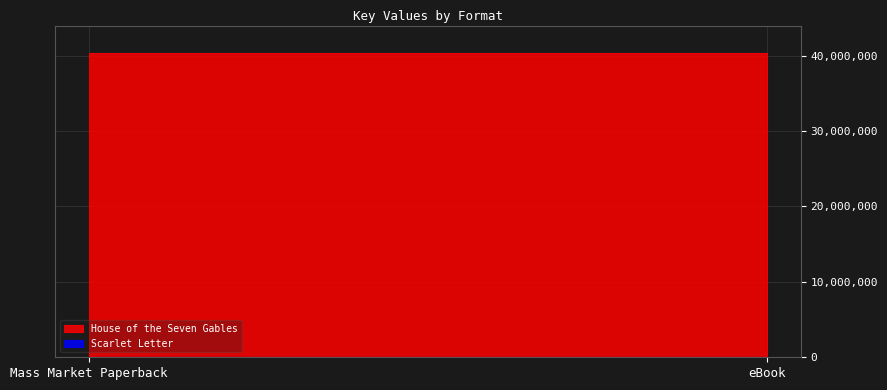

Does the chart display data point markers on the line(s)?

No